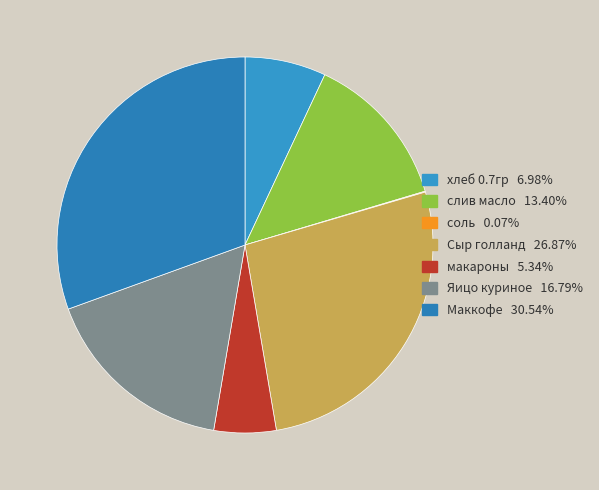

True or false: Сыр голланд accounts for 27% of the total.

True